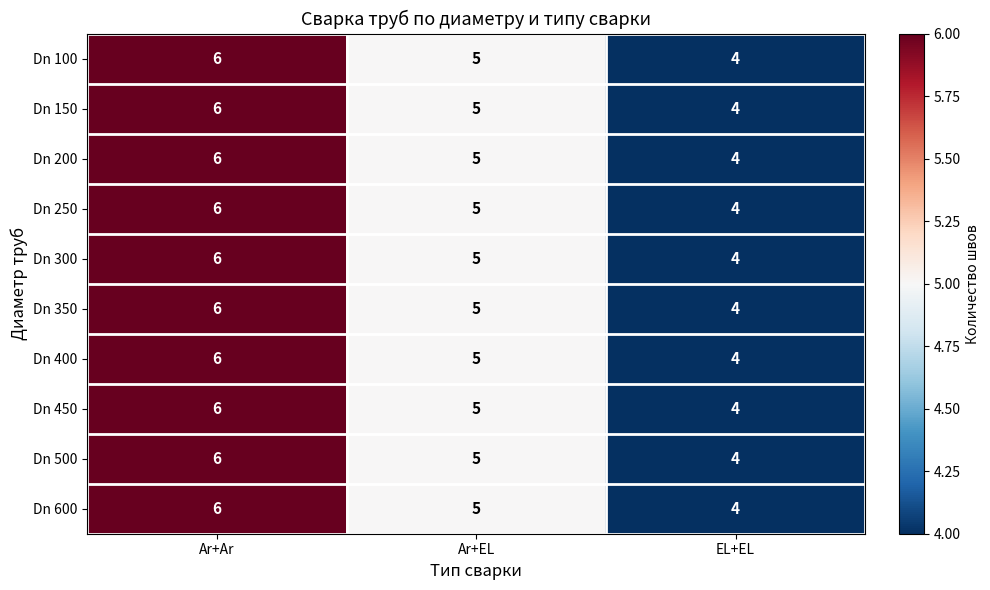

Reading left to right, list all the values displayed in this chart.

Dn 100: Ar+Ar=6	Ar+EL=5	EL+EL=4
Dn 150: Ar+Ar=6	Ar+EL=5	EL+EL=4
Dn 200: Ar+Ar=6	Ar+EL=5	EL+EL=4
Dn 250: Ar+Ar=6	Ar+EL=5	EL+EL=4
Dn 300: Ar+Ar=6	Ar+EL=5	EL+EL=4
Dn 350: Ar+Ar=6	Ar+EL=5	EL+EL=4
Dn 400: Ar+Ar=6	Ar+EL=5	EL+EL=4
Dn 450: Ar+Ar=6	Ar+EL=5	EL+EL=4
Dn 500: Ar+Ar=6	Ar+EL=5	EL+EL=4
Dn 600: Ar+Ar=6	Ar+EL=5	EL+EL=4